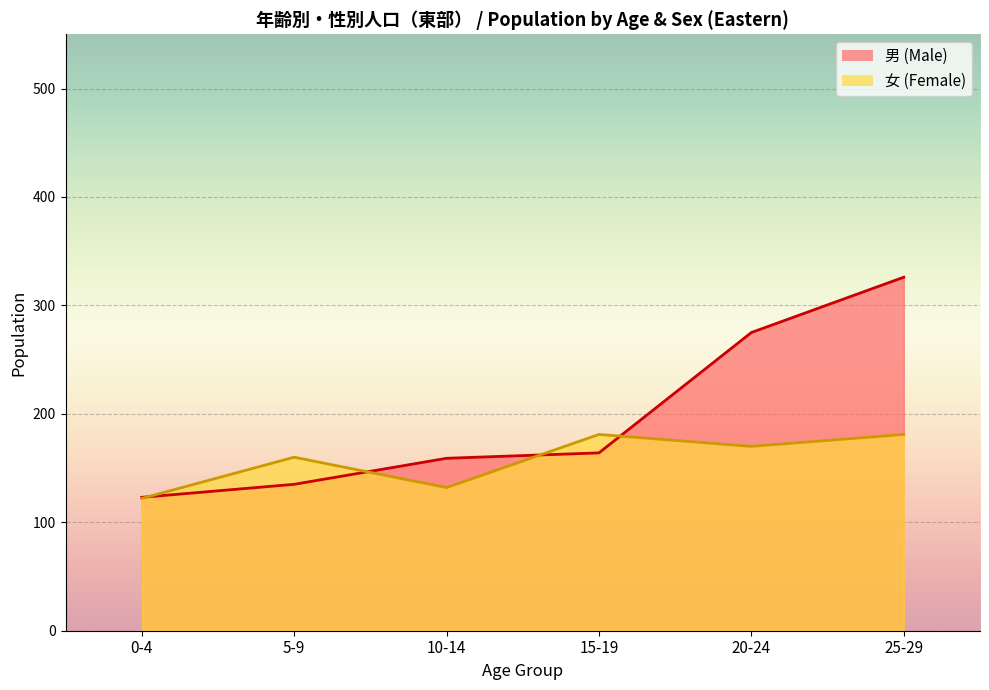

Count the 女 (Female) values in the range 132 to 181.

5